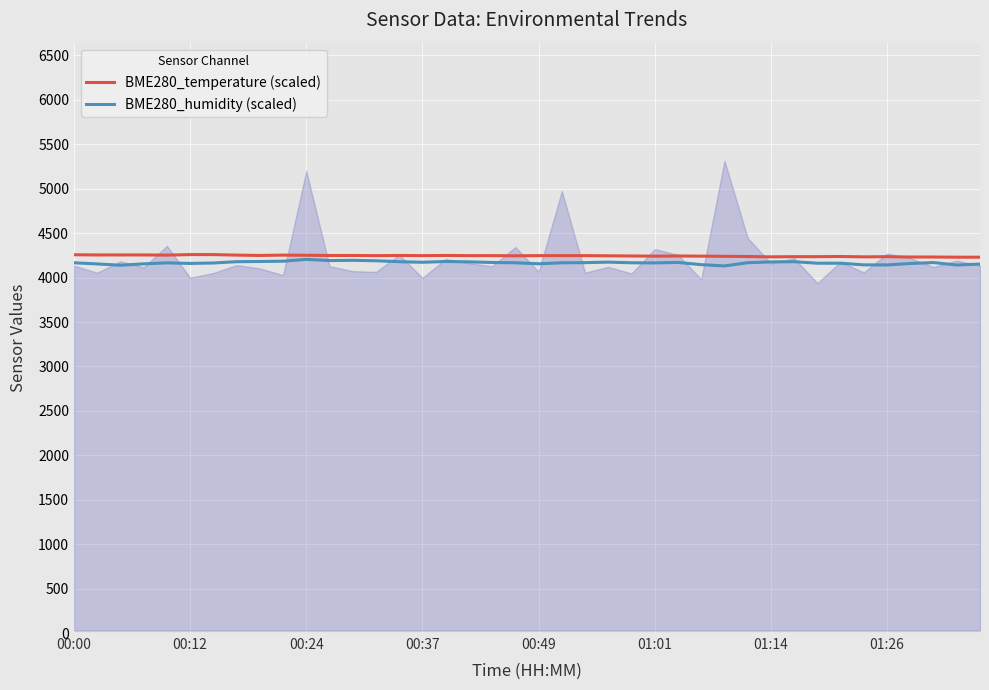

The value of BME280_humidity (scaled) at 8 is 1933.3. True or false?

False